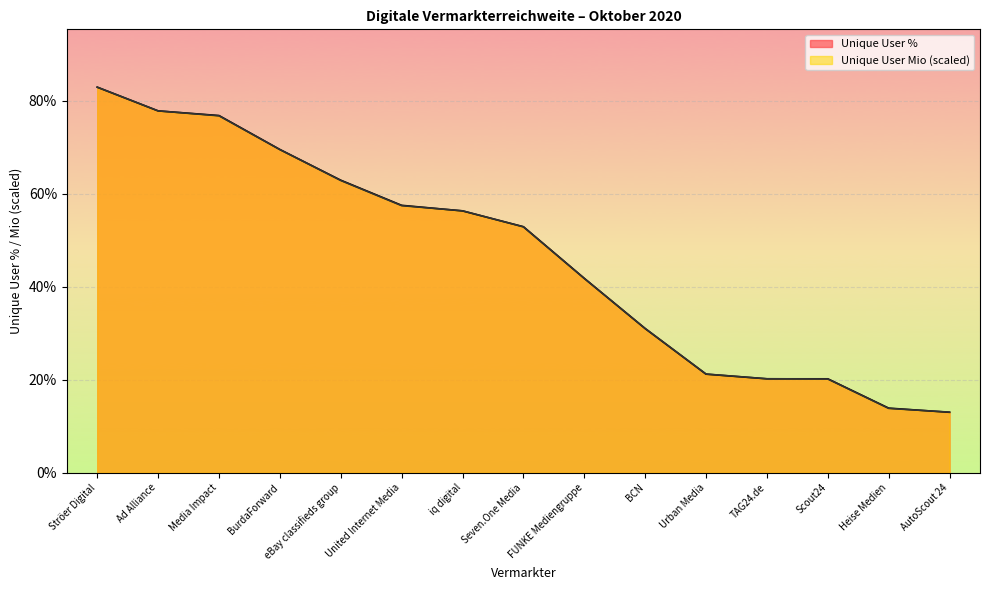

Count the number of data series in this chart.

2